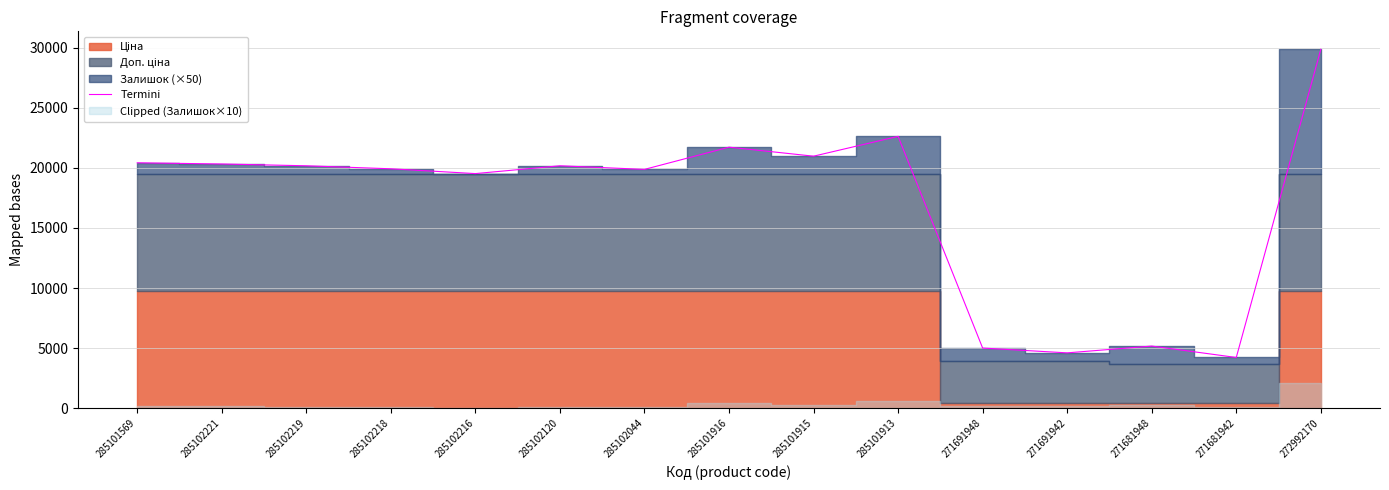

How many points are lower than both their immediate neighbors (excluding endpoints)?

5